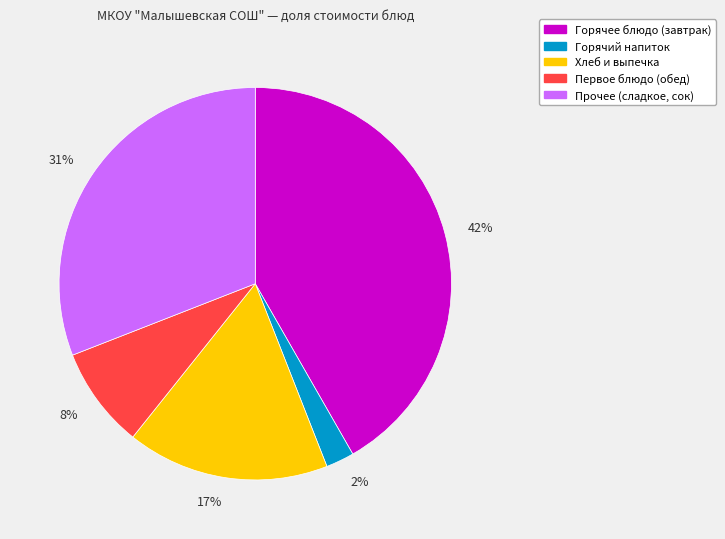

To the nearest percent, what is the combined percentage of 17% and 2%?

19%